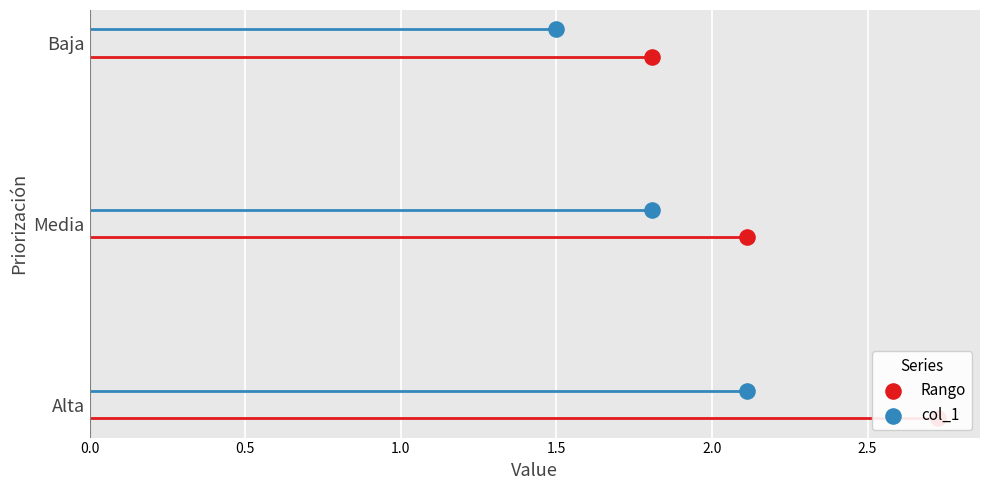

Which series contains the highest Y value?

Rango